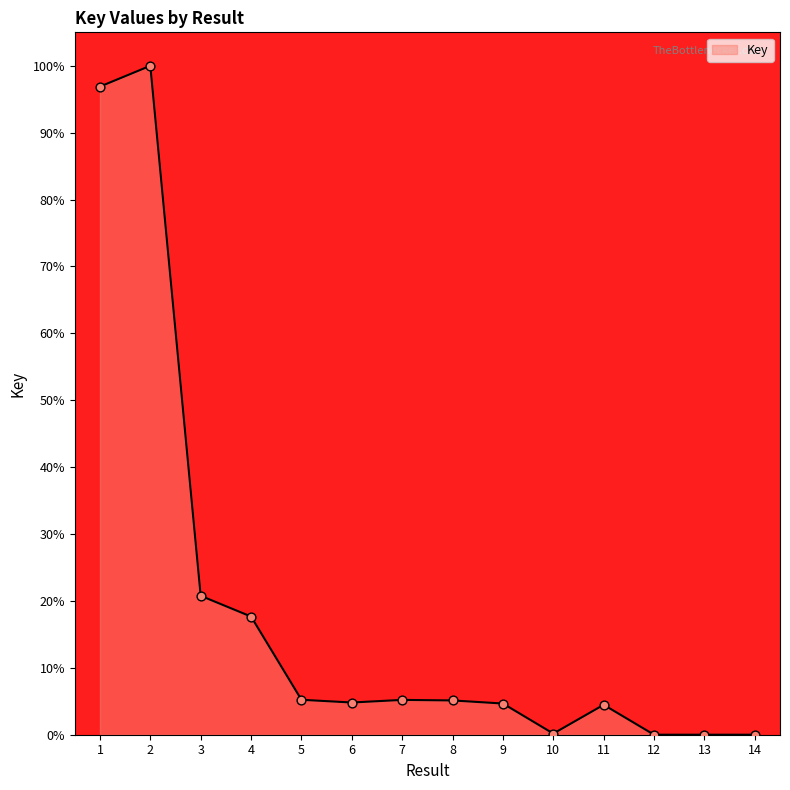

What is the change in value from 4 to 9?

-13.0